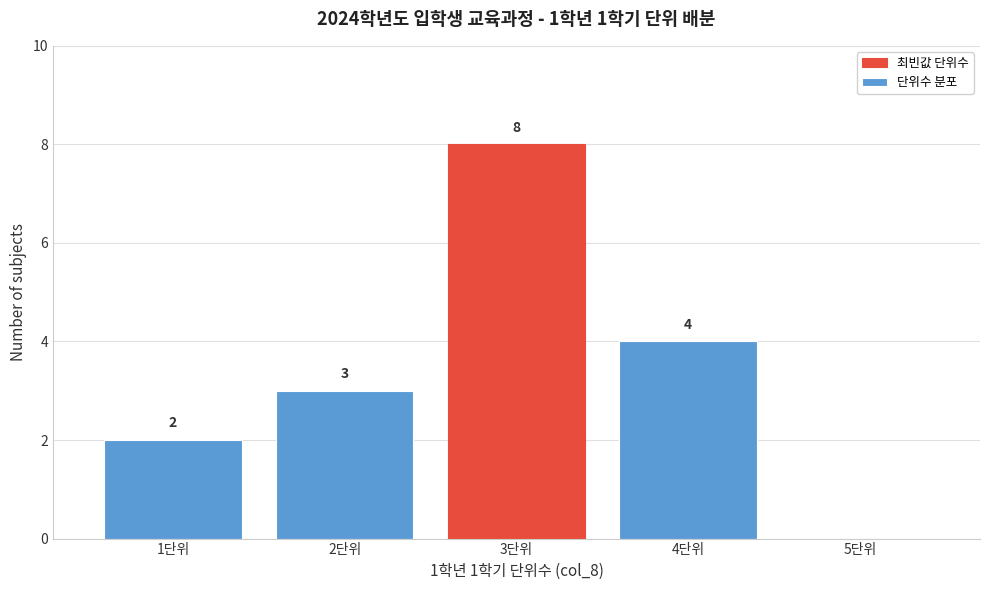

Over which range of the x-axis is the bar tallest?

2.5 to 3.5